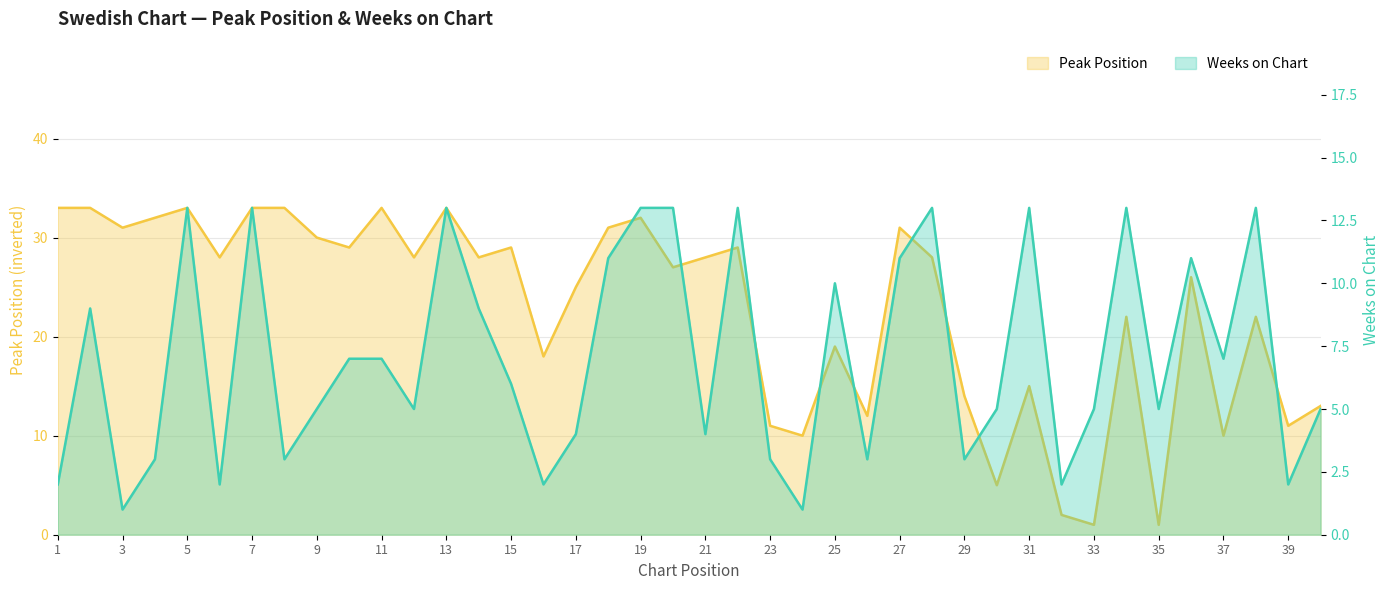

Reading right to left, extract all data points from this chart.

Peak Position: 13	11	22	10	26	1	22	1	2	15	5	14	28	31	12	19	10	11	29	28	27	32	31	25	18	29	28	33	28	33	29	30	33	33	28	33	32	31	33	33
Weeks on Chart: 5	2	13	7	11	5	13	5	2	13	5	3	13	11	3	10	1	3	13	4	13	13	11	4	2	6	9	13	5	7	7	5	3	13	2	13	3	1	9	2